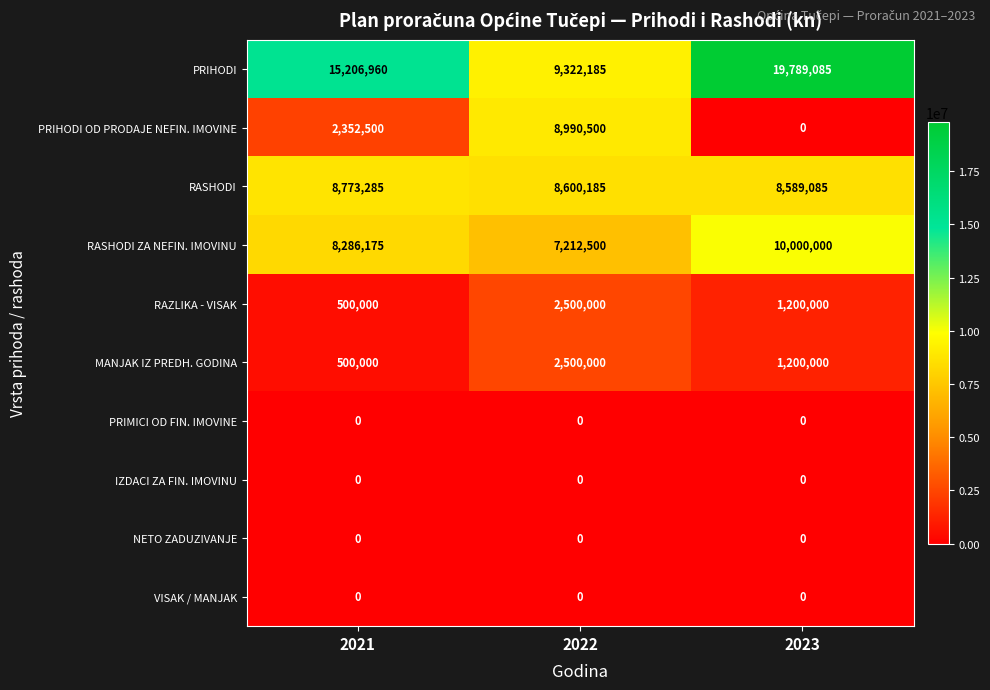

What is the greatest value displayed?

19789085